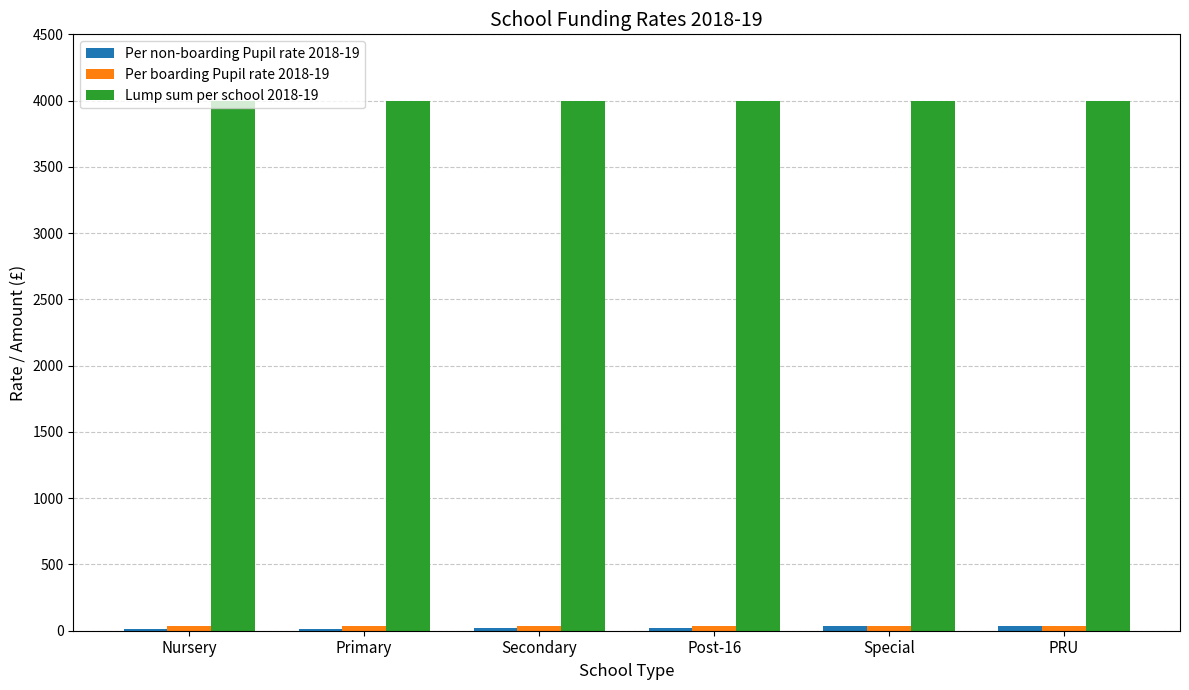

How many groups of bars are there?

6